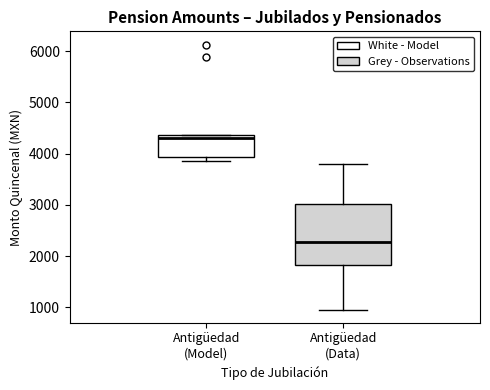

Which box's median line is the highest?

Antigüedad (Model)